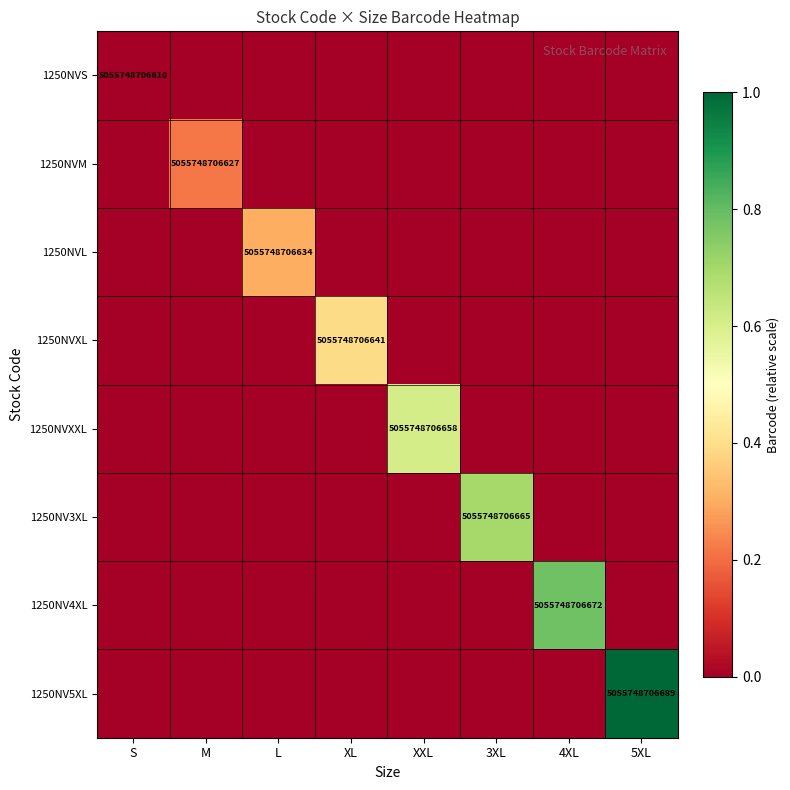

Is it true that 1250NVL equals 5055748706634 at L?

True